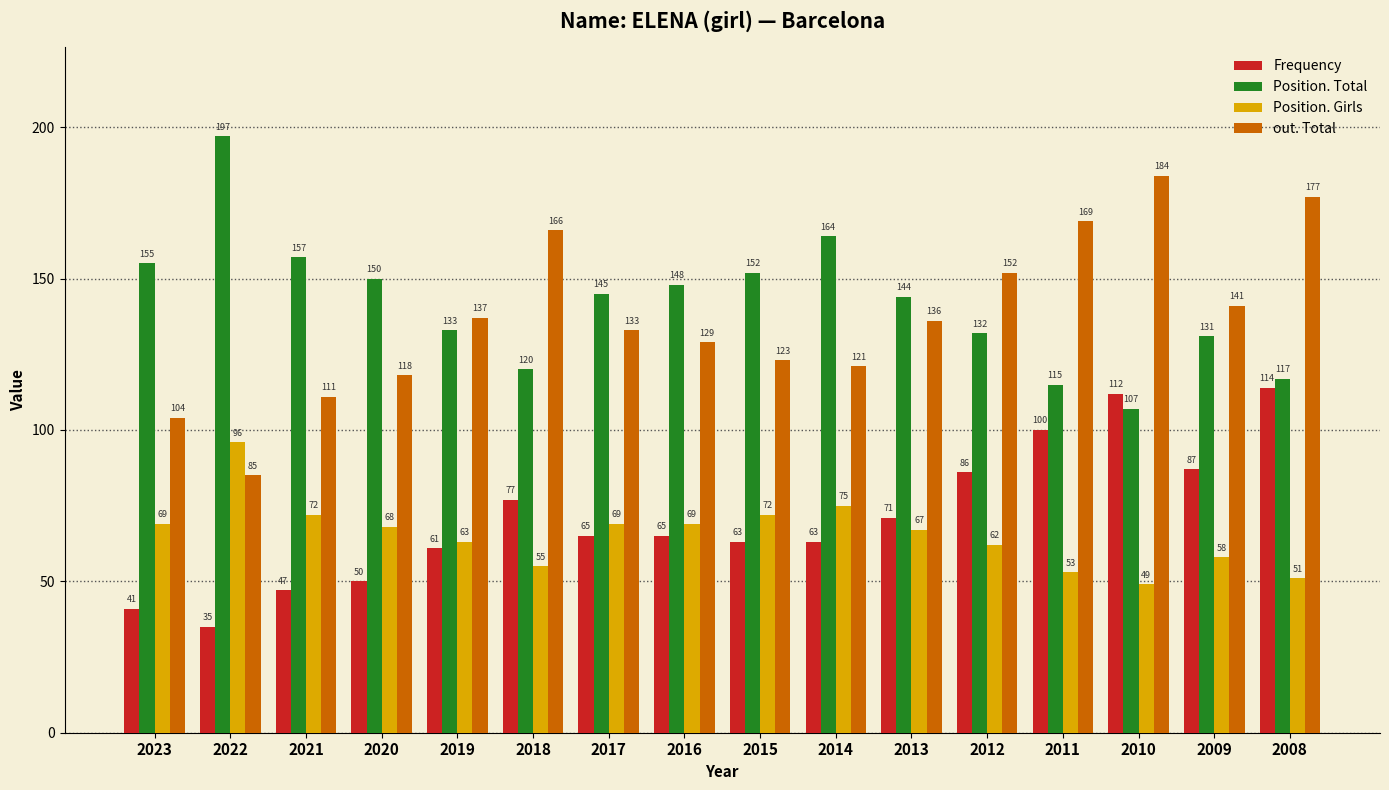

What is the total value across all series at 2020?

386